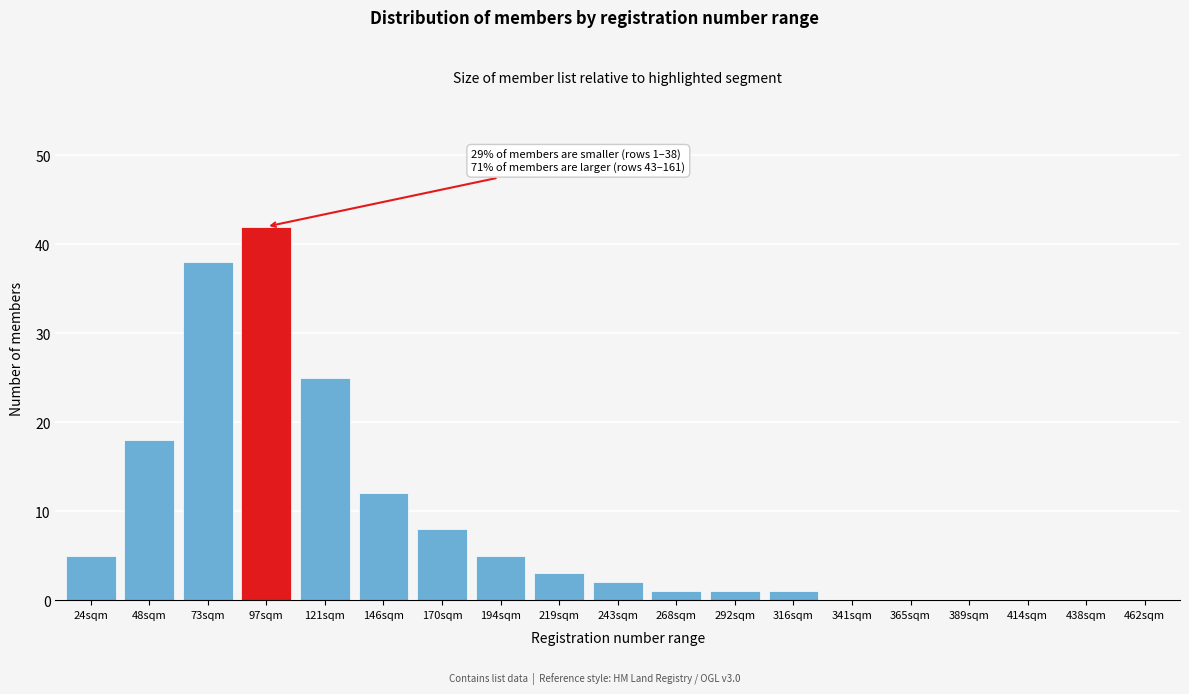

Reading right to left, what are all the values shown in this chart?

462sqm=0	438sqm=0	414sqm=0	389sqm=0	365sqm=0	341sqm=0	316sqm=1	292sqm=1	268sqm=1	243sqm=2	219sqm=3	194sqm=5	170sqm=8	146sqm=12	121sqm=25	97sqm=42	73sqm=38	48sqm=18	24sqm=5